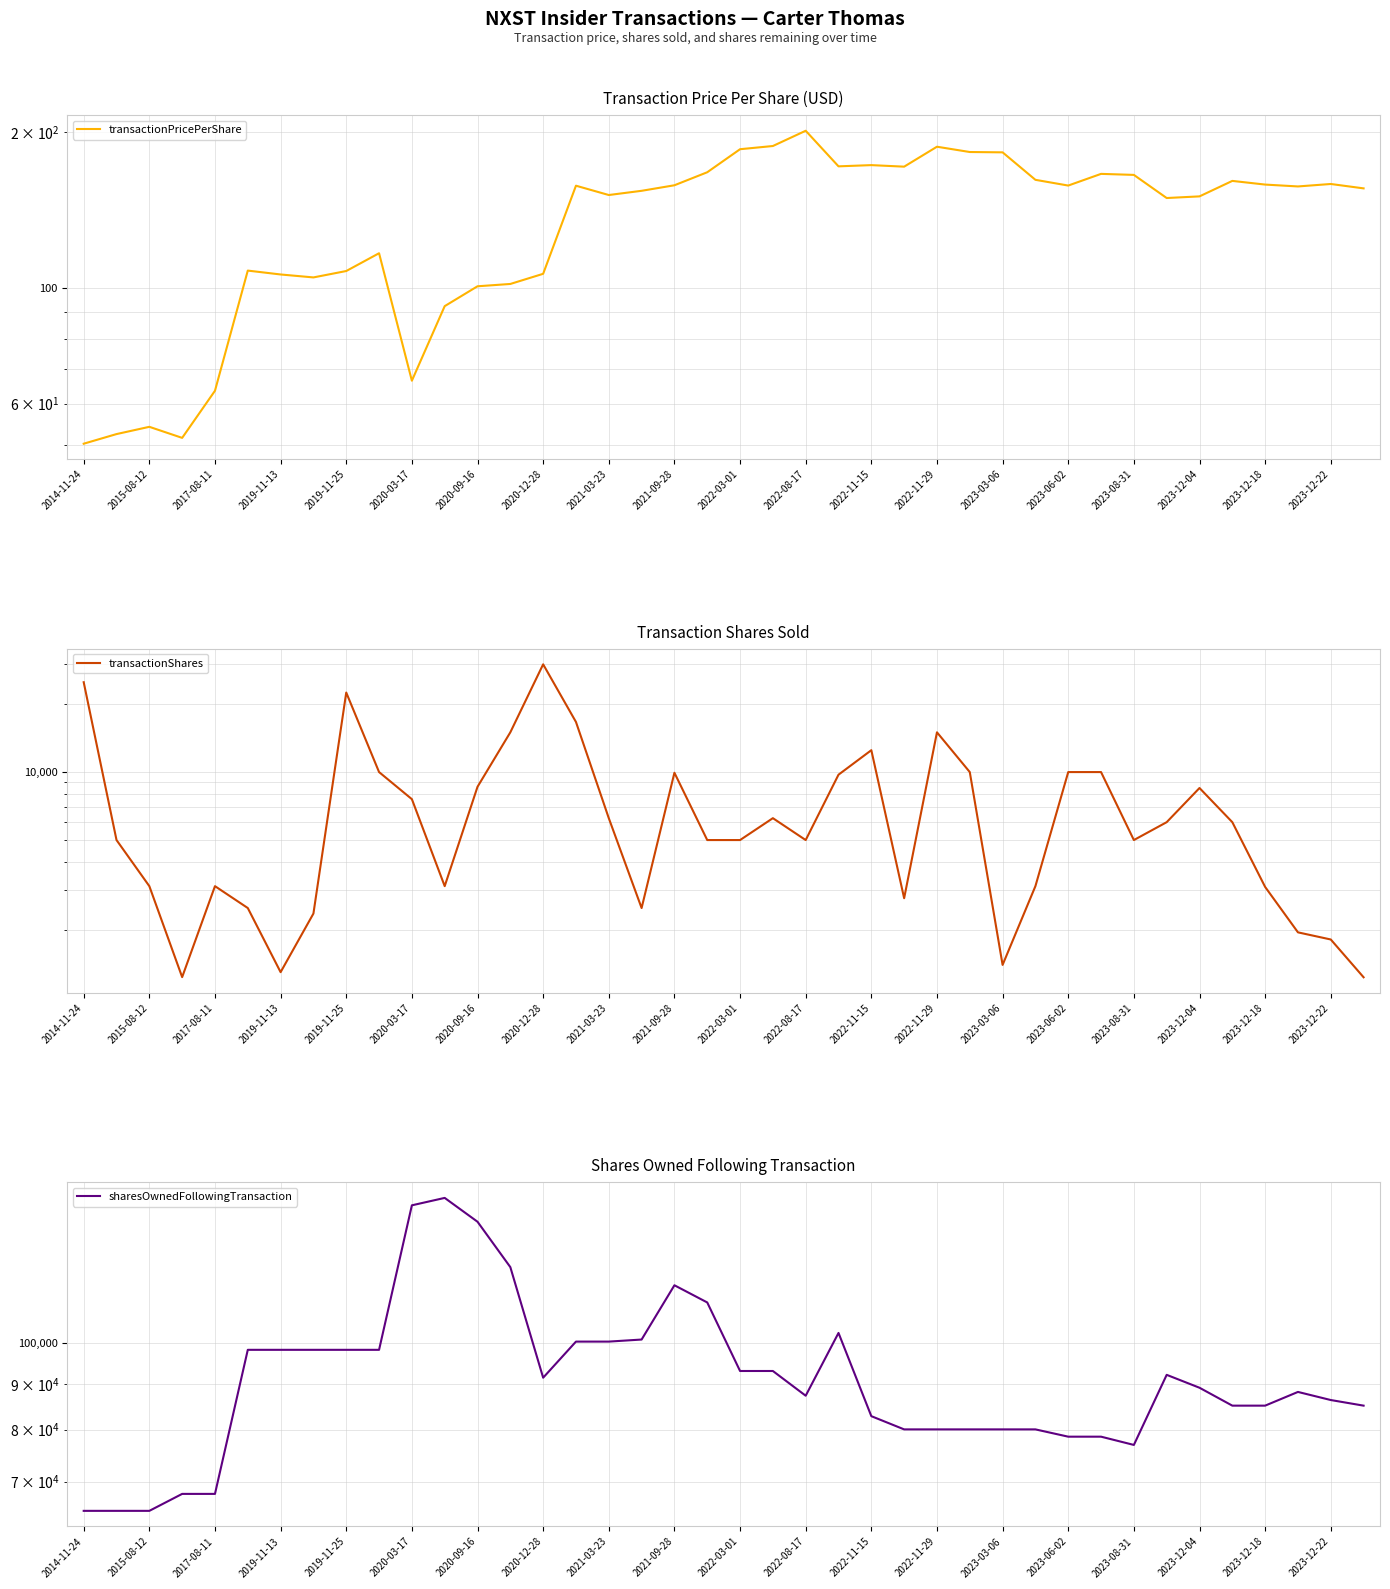

True or false: sharesOwnedFollowingTransaction has more than 0 points higher than both neighbors.

True